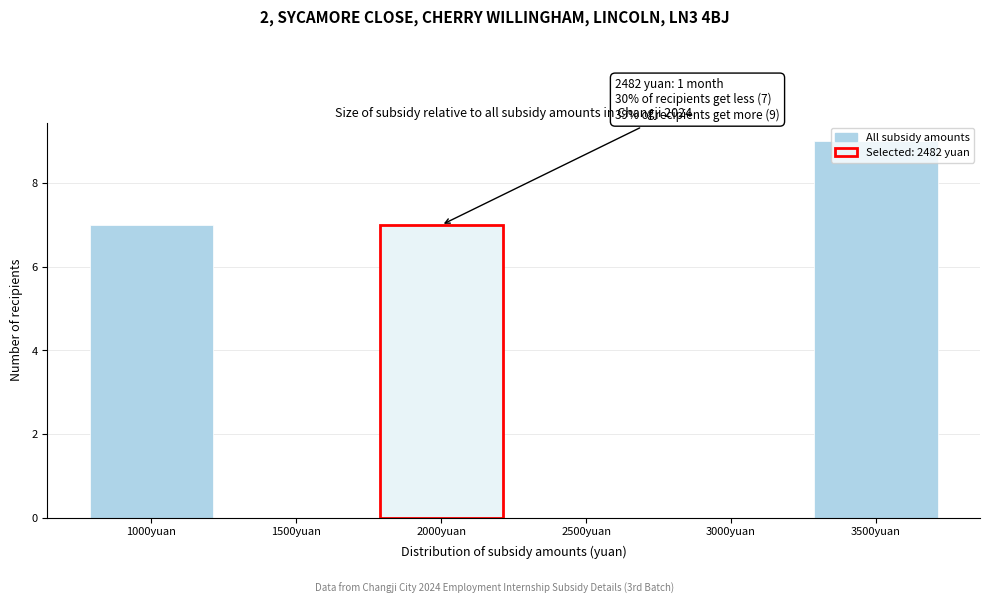

Is it true that the value at 3500yuan is 9?

True